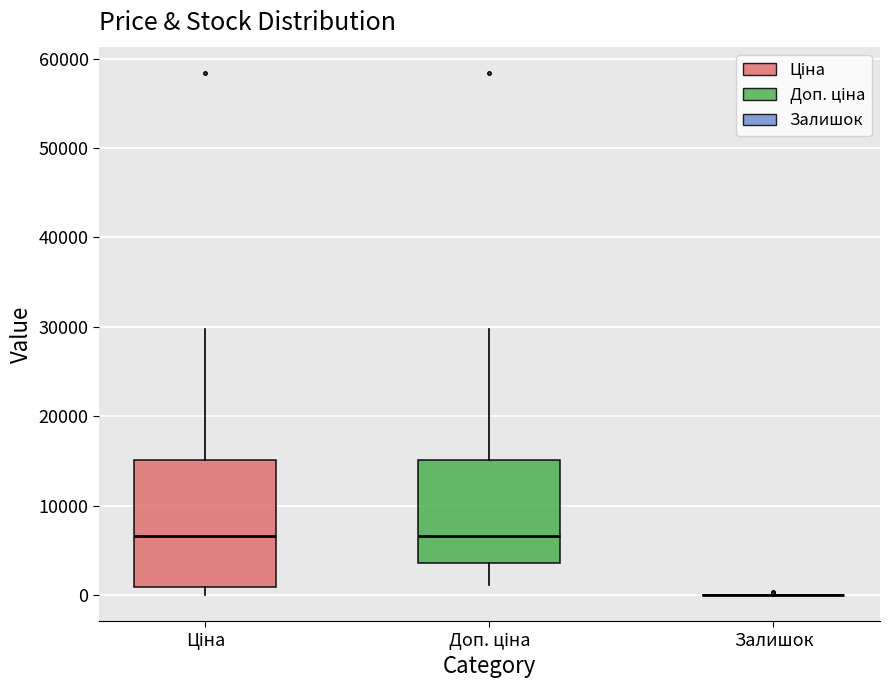

Reading left to right, read every box against the y-axis: the position of its median line, the range the box covers, and the ends of its whiskers. The values are not printed on the chart, so give them approximately, as read against the axis.

Ціна: median 7000, box 1000 to 15000, whiskers 0 to 30000
Доп. ціна: median 7000, box 4000 to 15000, whiskers 1000 to 30000
Залишок: box collapsed to a line at 0, whiskers 0 to 0